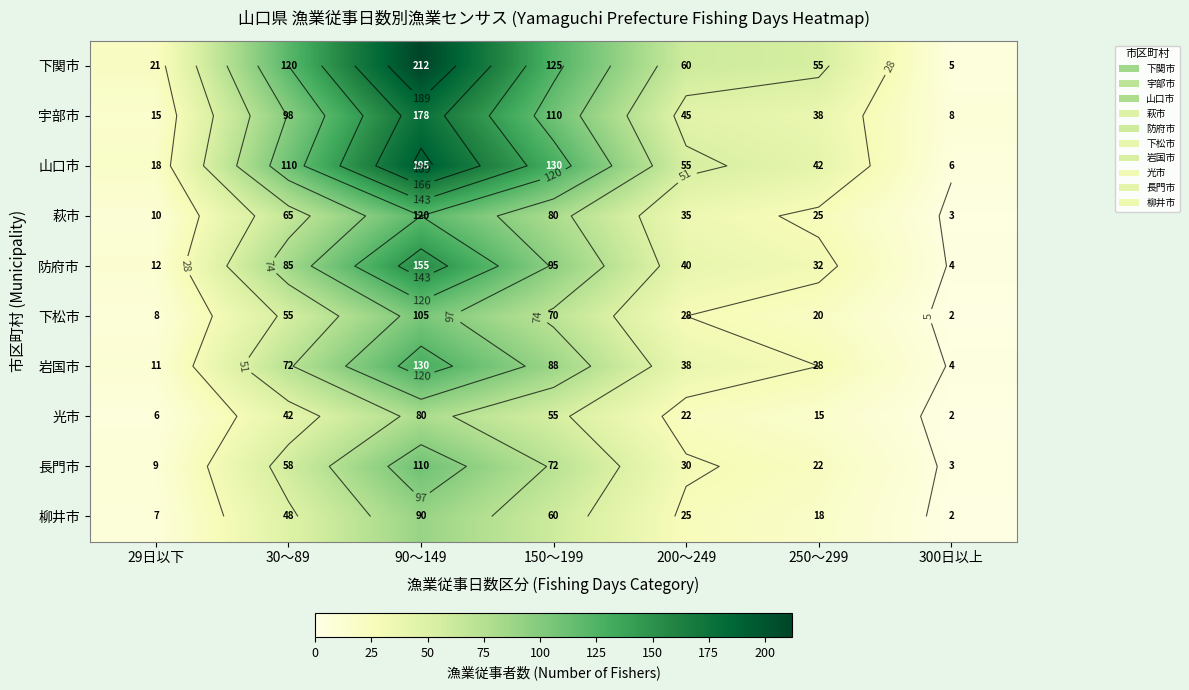

What is the minimum value for 光市?

2